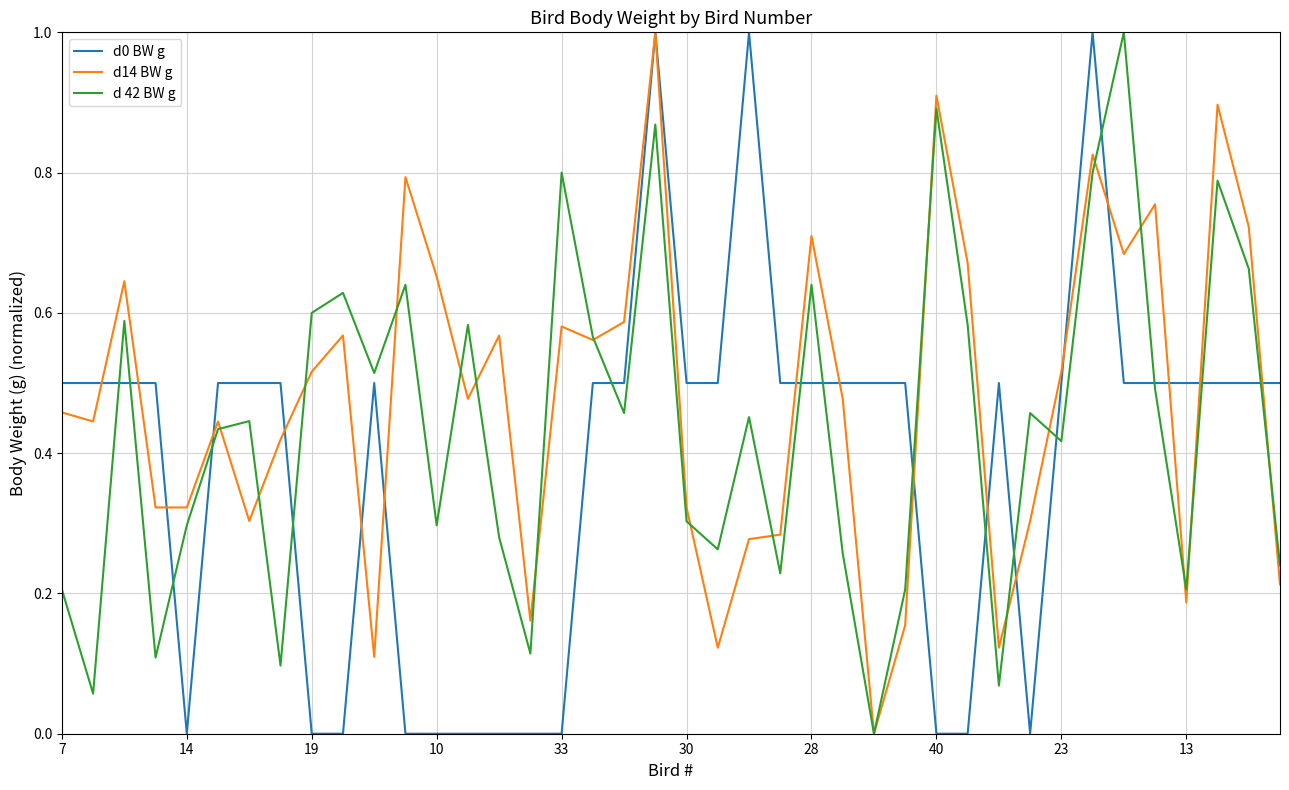

What is the highest value of the d0 BW g series?

1.0